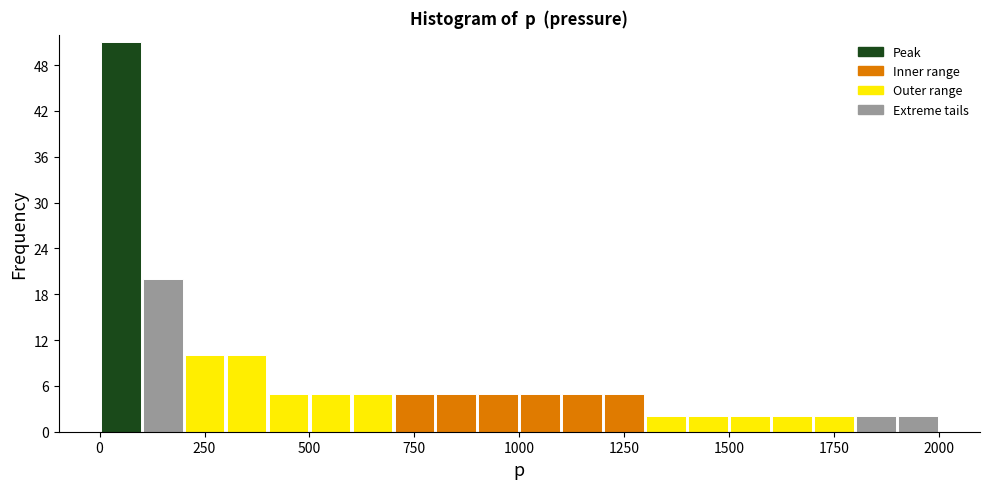

Around what value on the x-axis is the tallest bar? Give the approximate position of its centre, as read against the axis.

50